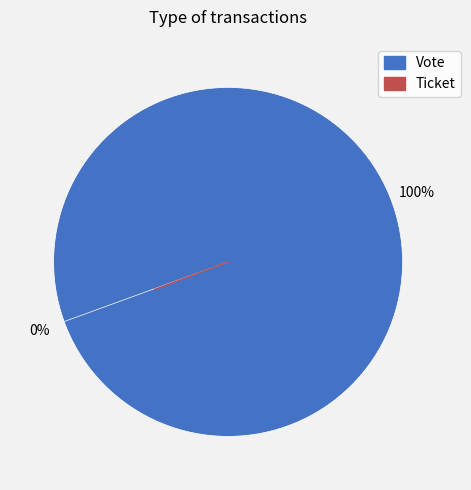

How many segments does this pie chart have?

2